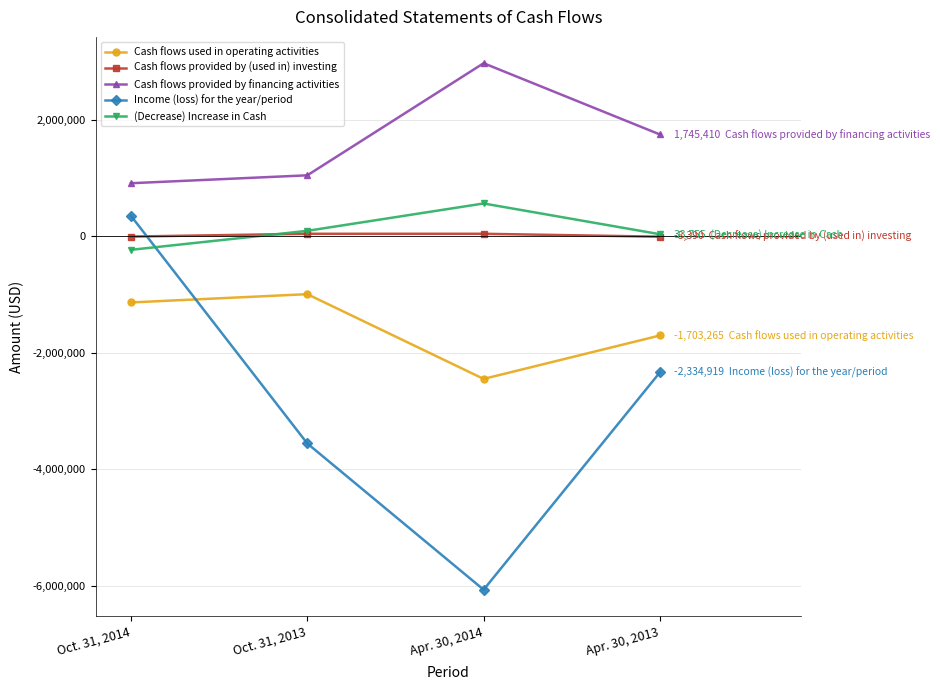

Which series has the largest total across all categories?

Cash flows provided by financing activities